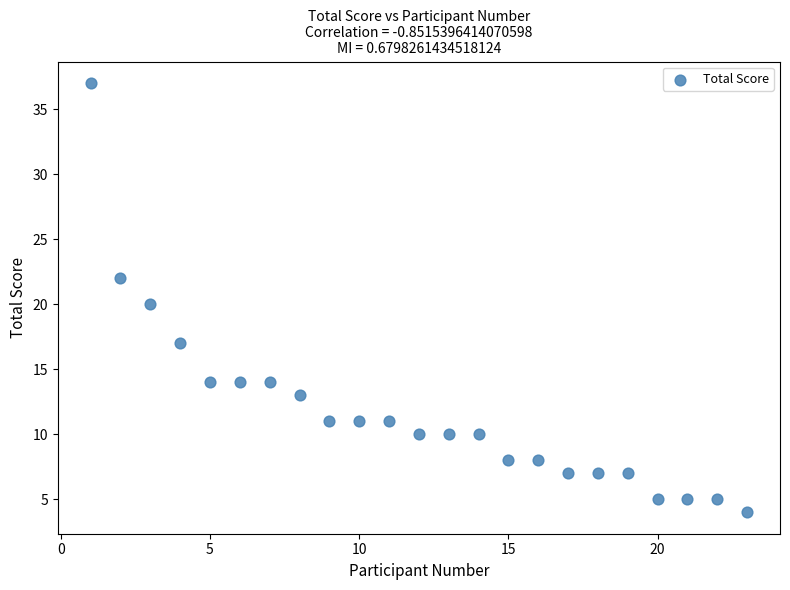

What is the range of Y values (max minus min)?

33